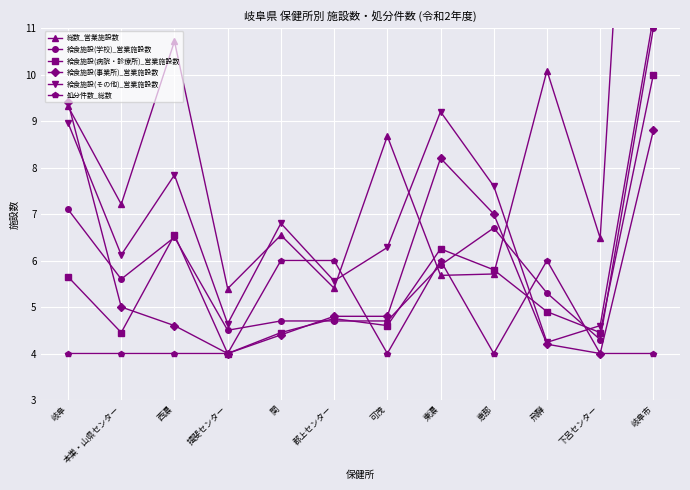

What are all the series names shown in the legend?

総数_営業施設数, 給食施設(学校)_営業施設数, 給食施設(病院・診療所)_営業施設数, 給食施設(事業所)_営業施設数, 給食施設(その他)_営業施設数, 処分件数_総数